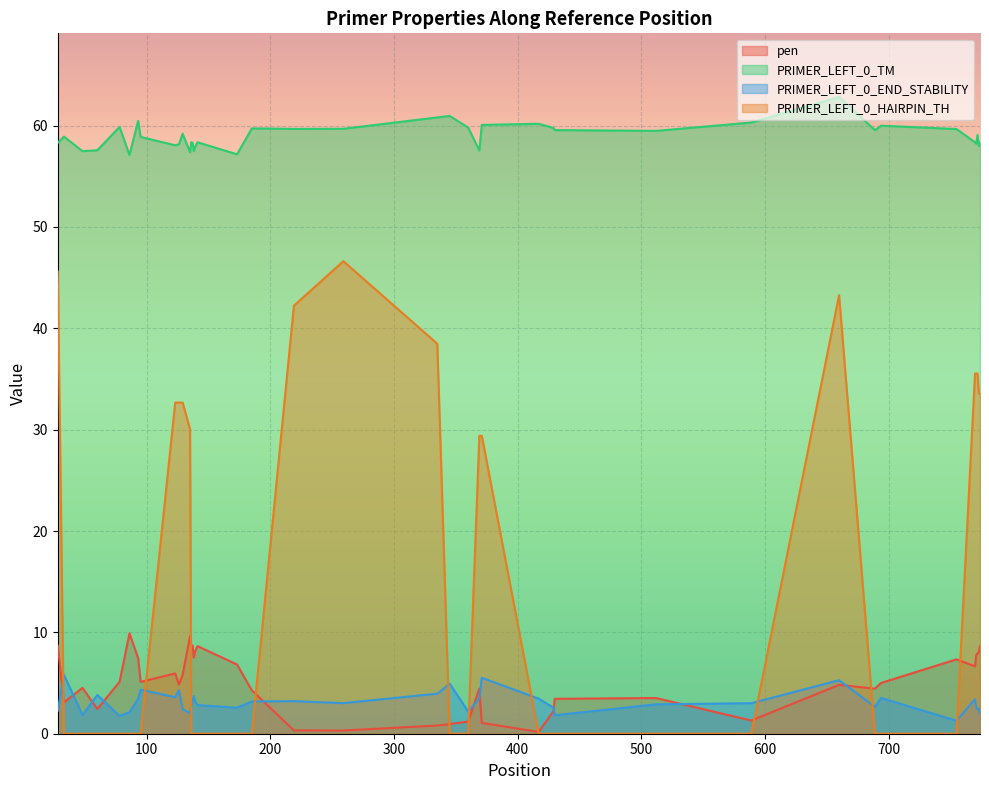

Does the chart display data point markers on the line(s)?

No